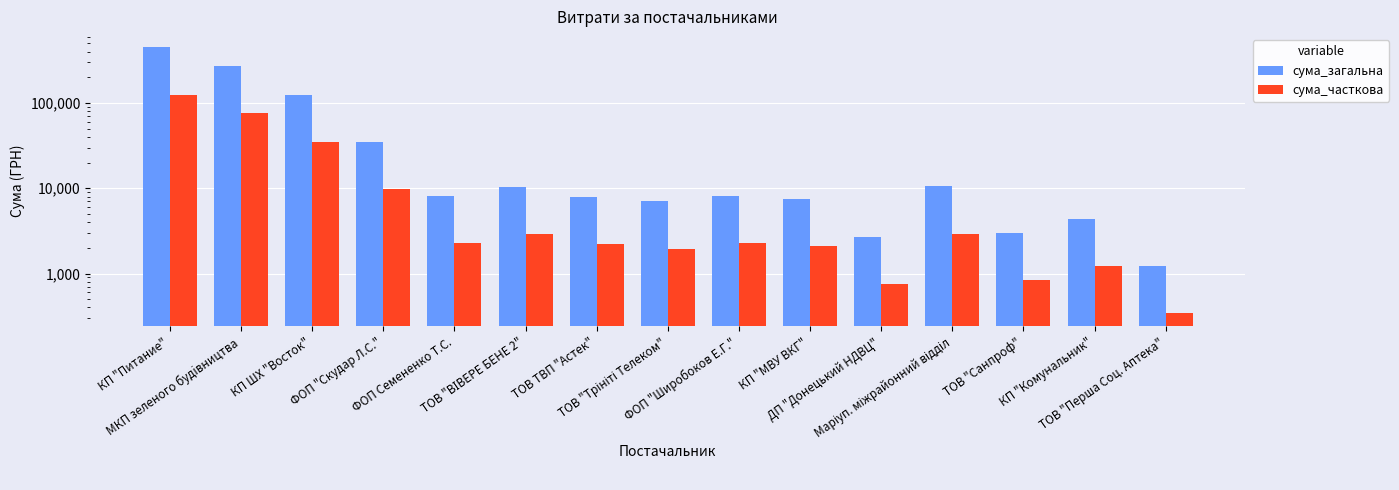

Rank the series at КП ШХ "Восток" from highest to lowest value.

сума_загальна, сума_часткова